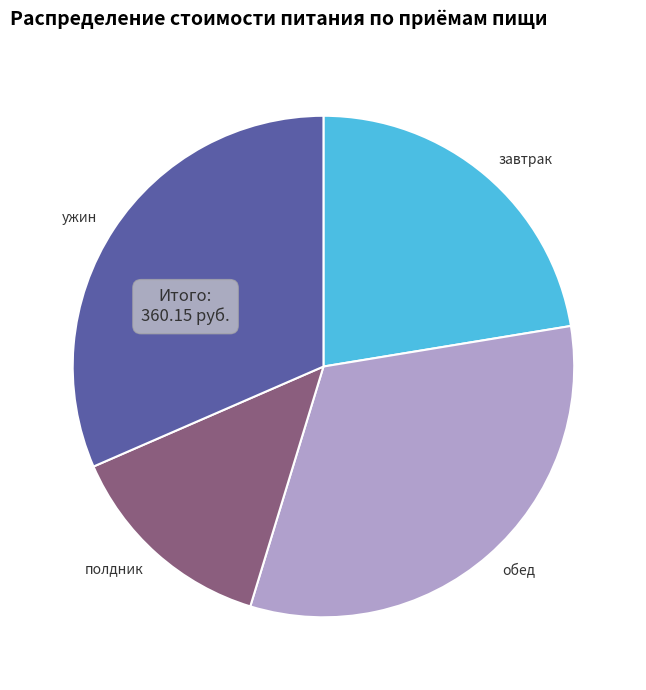

Rank the categories by value from highest to lowest.

обед, ужин, завтрак, полдник